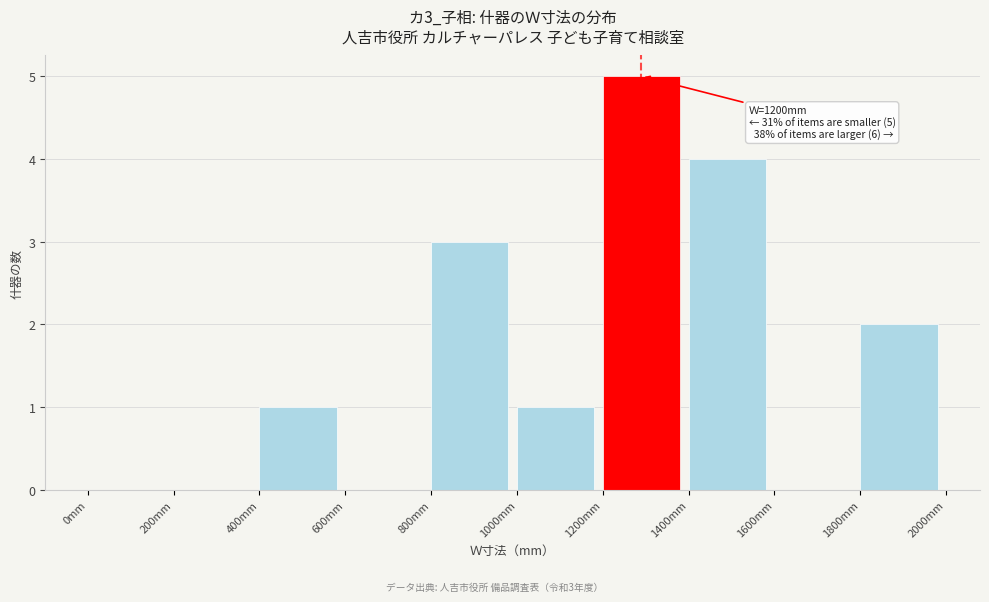

Over which range of the x-axis is the bar tallest?

1200 to 1400